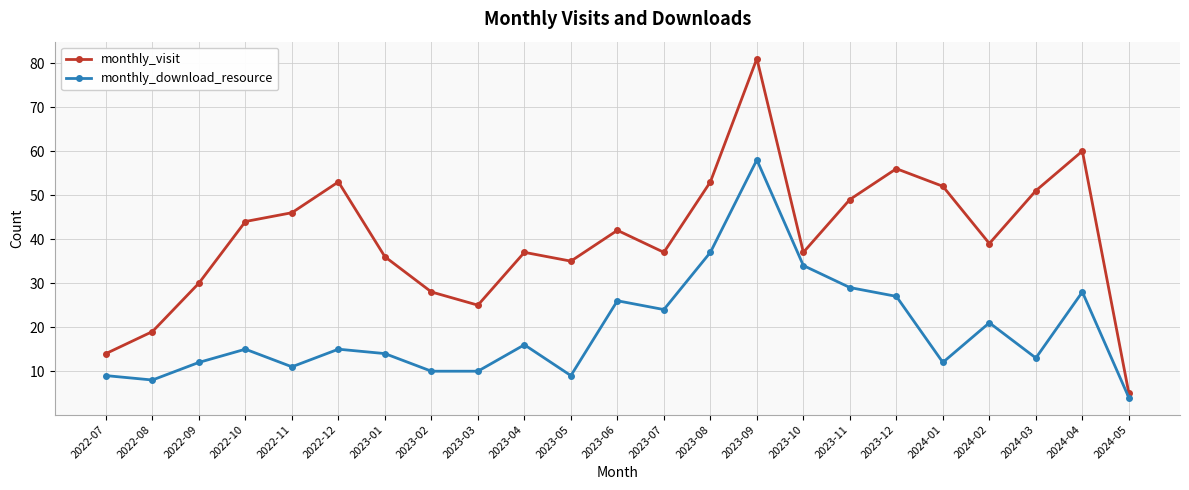

How many data points in monthly_download_resource are less than 15?

11